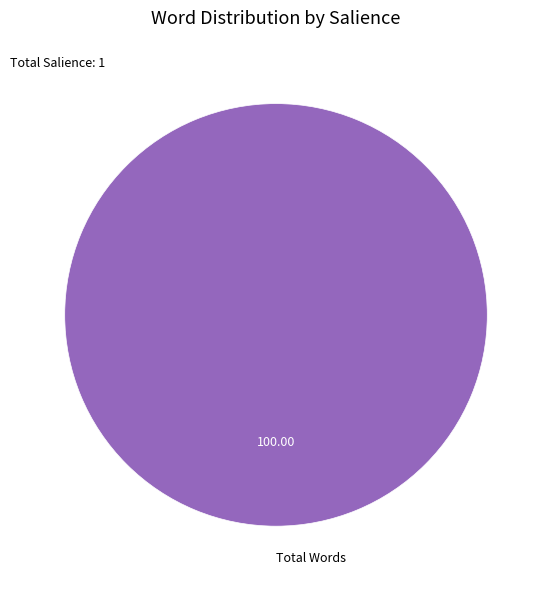

Count the number of slices in the pie.

1